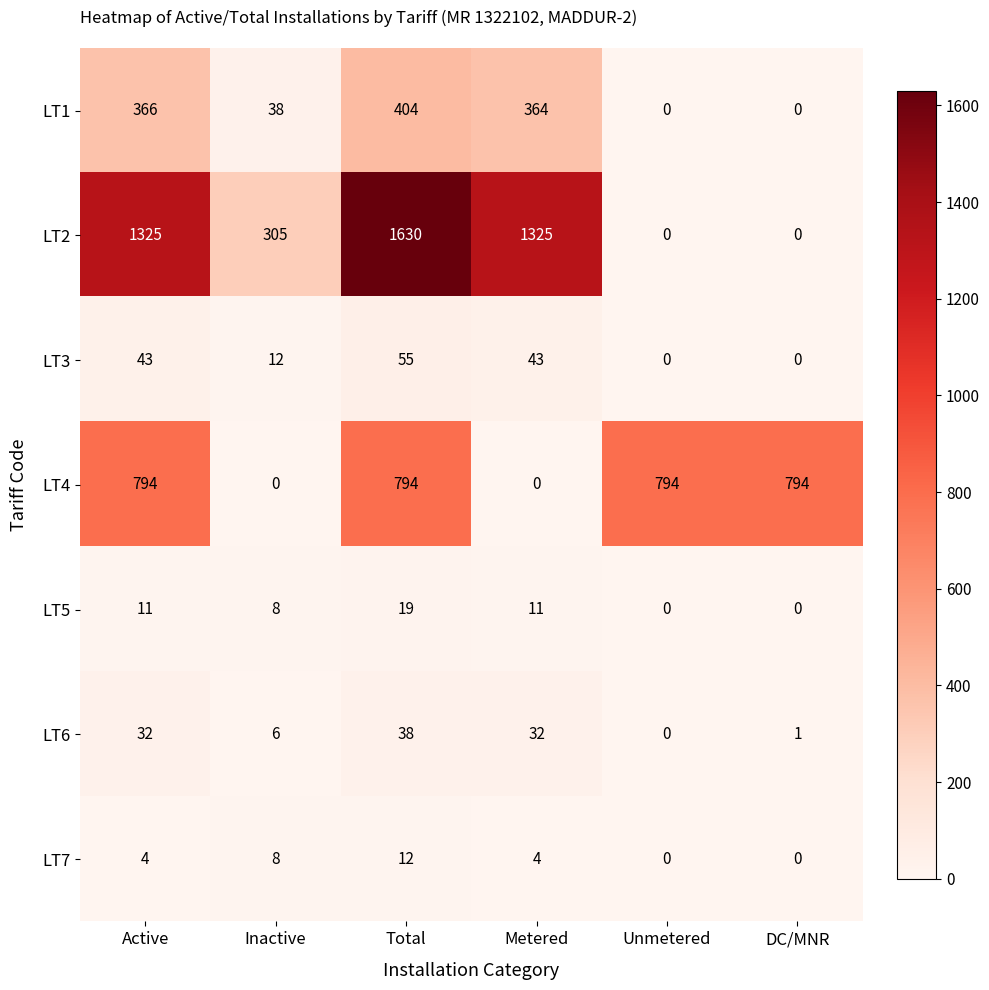

What is the approximate value of LT2 at Metered, to the nearest 100?

1300